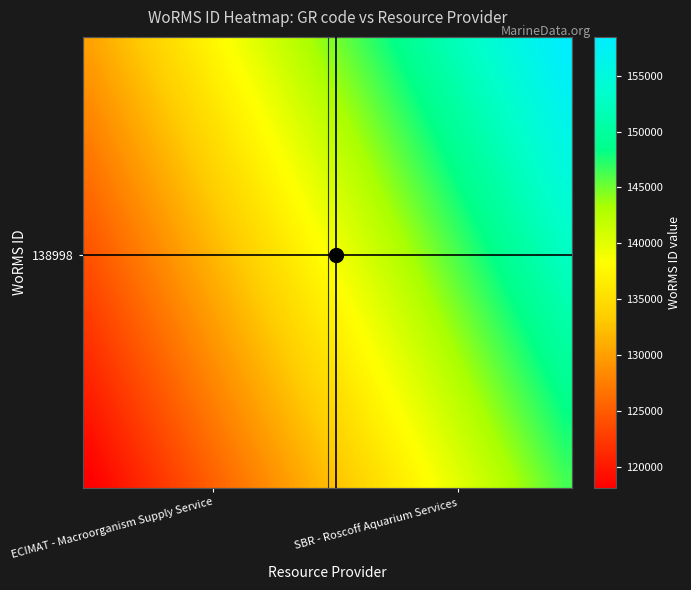

Count the number of categories in the chart.

30